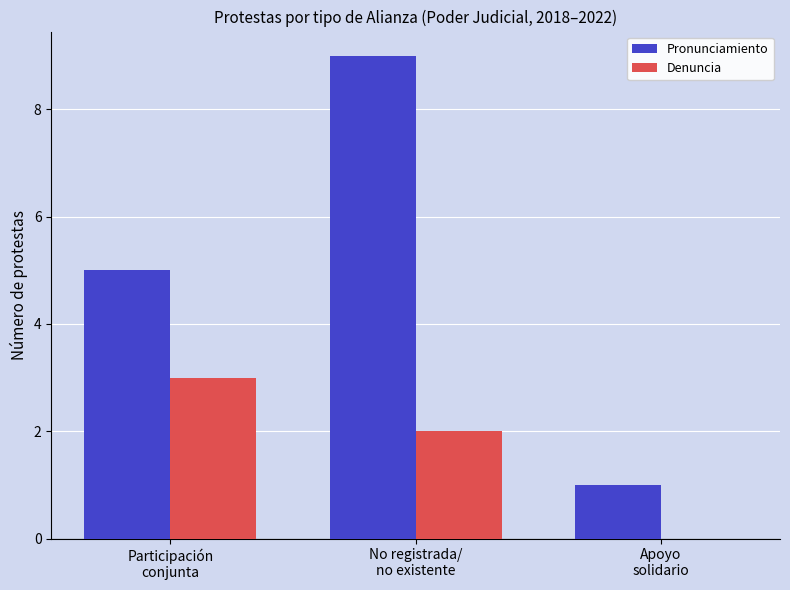

Which series has the largest total across all categories?

Pronunciamiento